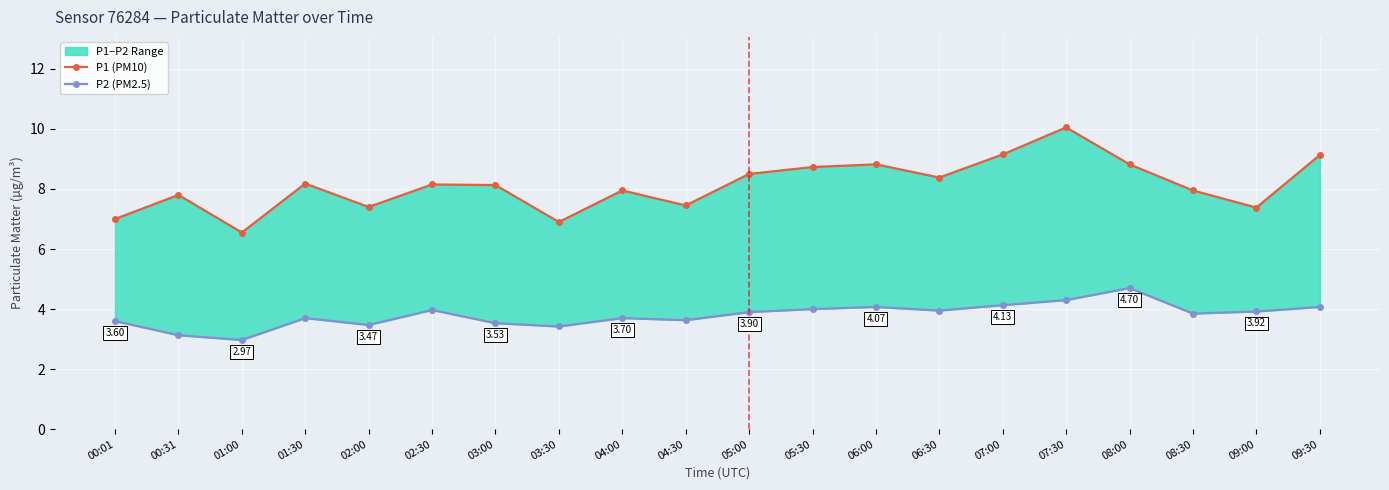

Which category has the highest value across all series?

07:30